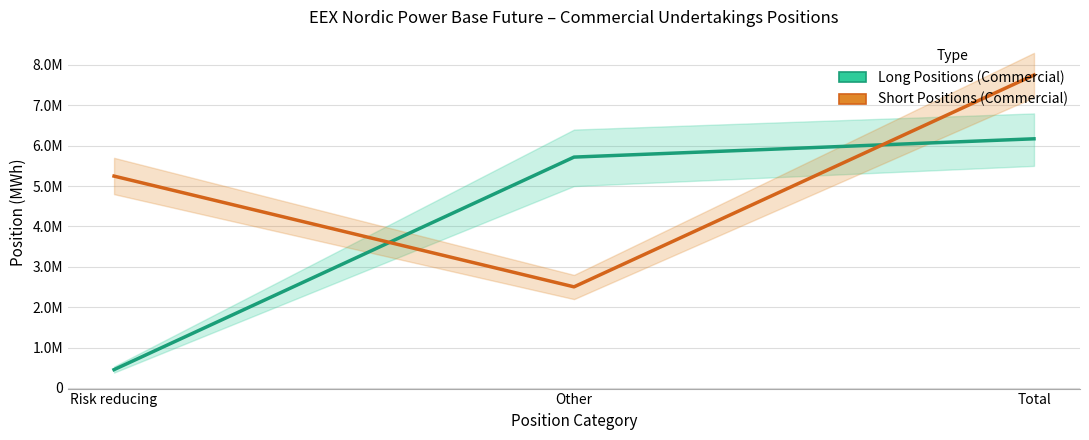

Rank the series by their maximum value, from lowest to highest.

Long (Commercial), Short (Commercial)